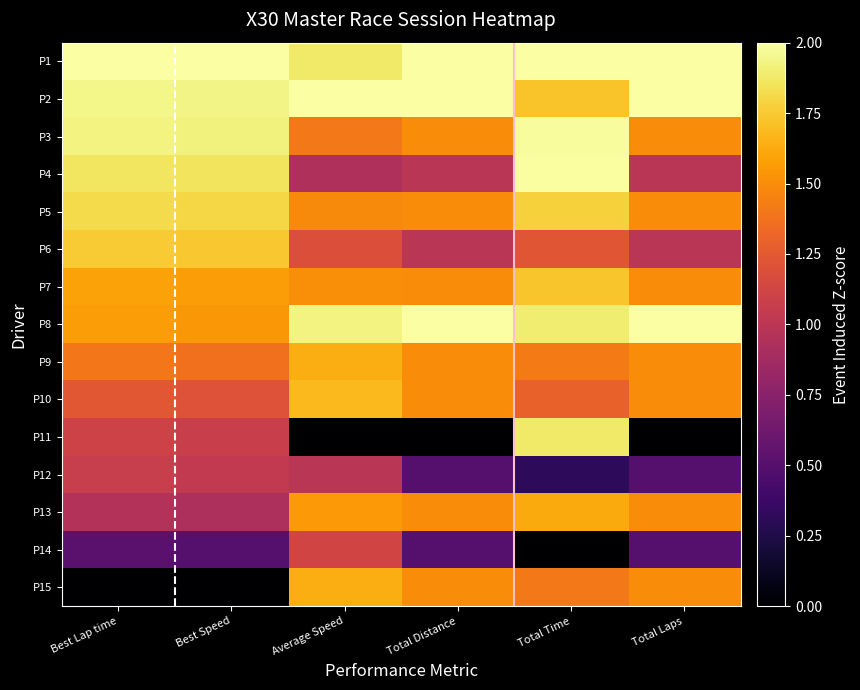

What is the total value across all series at Total Laps?

19.5